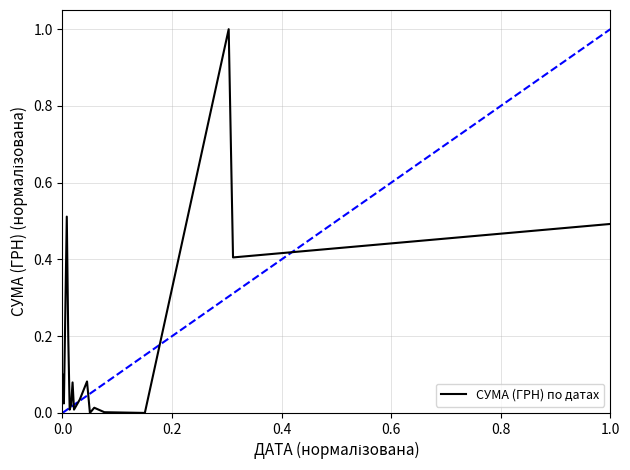

What is the maximum value shown in the chart?

1.0